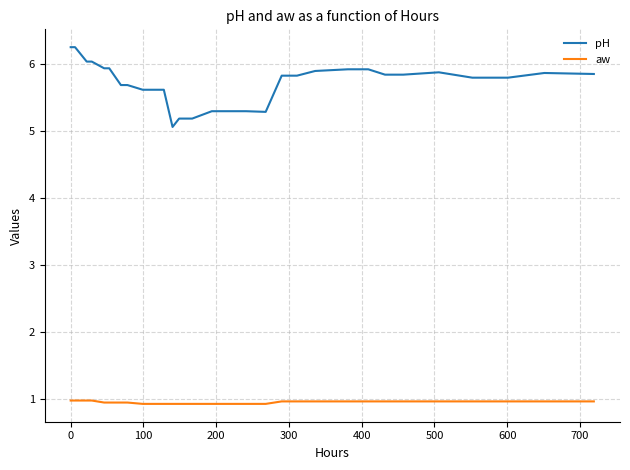

What is the lowest value of the pH series?

5.1